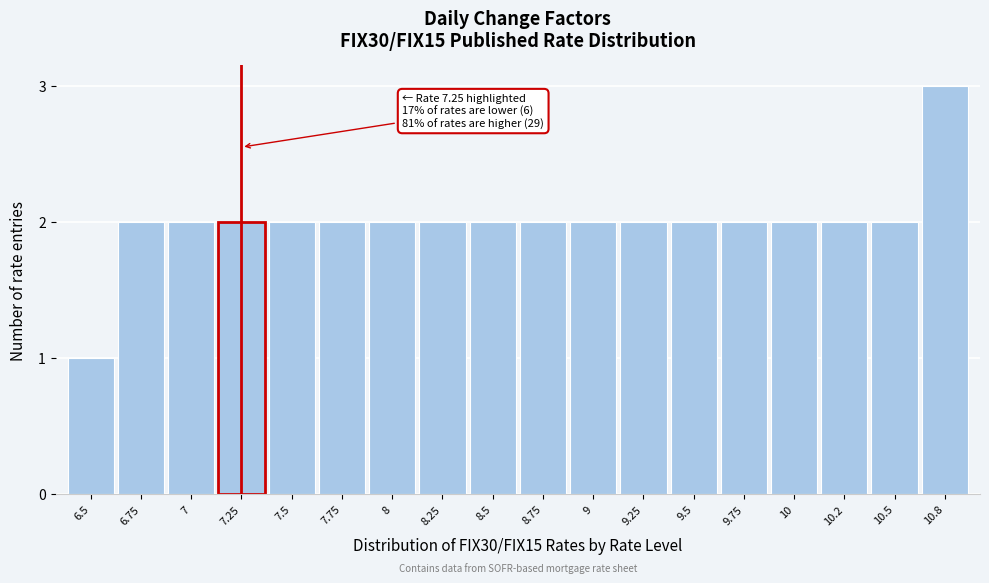

Reading left to right, list all the values displayed in this chart.

6.5=1	6.75=2	7=2	7.25=2	7.5=2	7.75=2	8=2	8.25=2	8.5=2	8.75=2	9=2	9.25=2	9.5=2	9.75=2	10=2	10.2=2	10.5=2	10.8=3